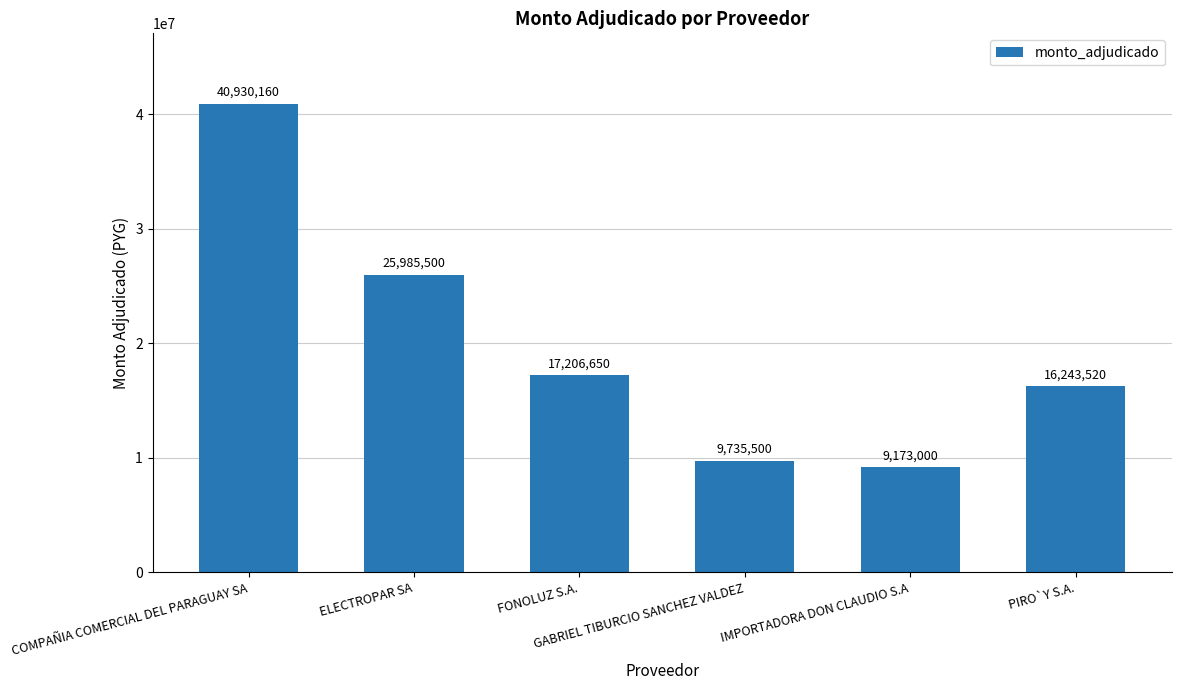

How many categories are shown in the chart?

6